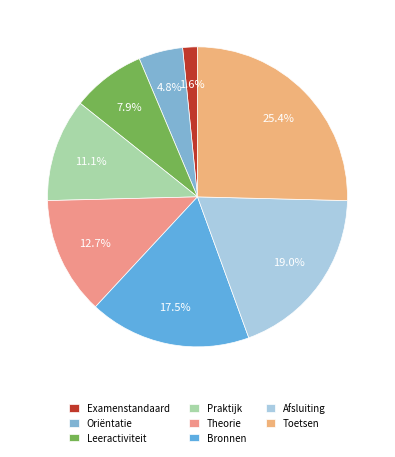

Does any single category account for the majority?

No